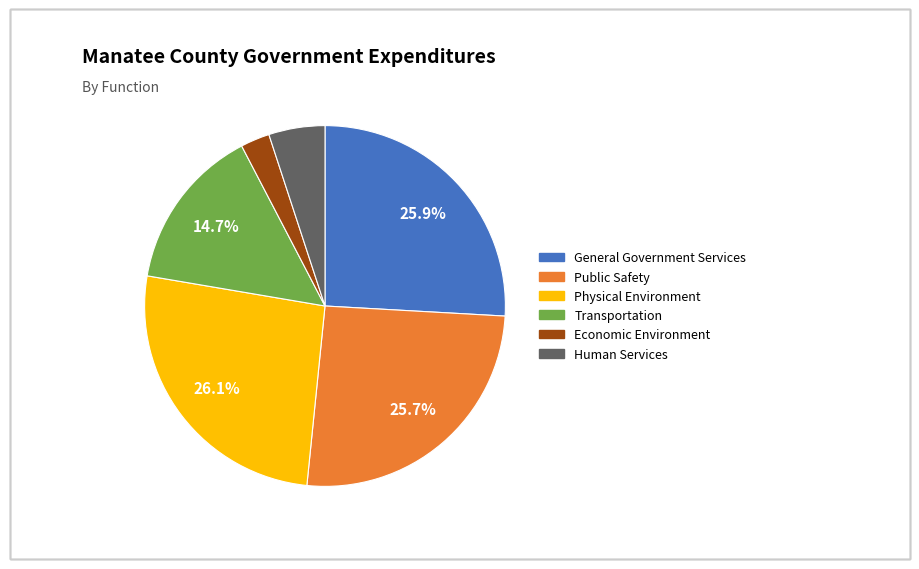

What is the smallest slice in the pie chart?

Economic Environment